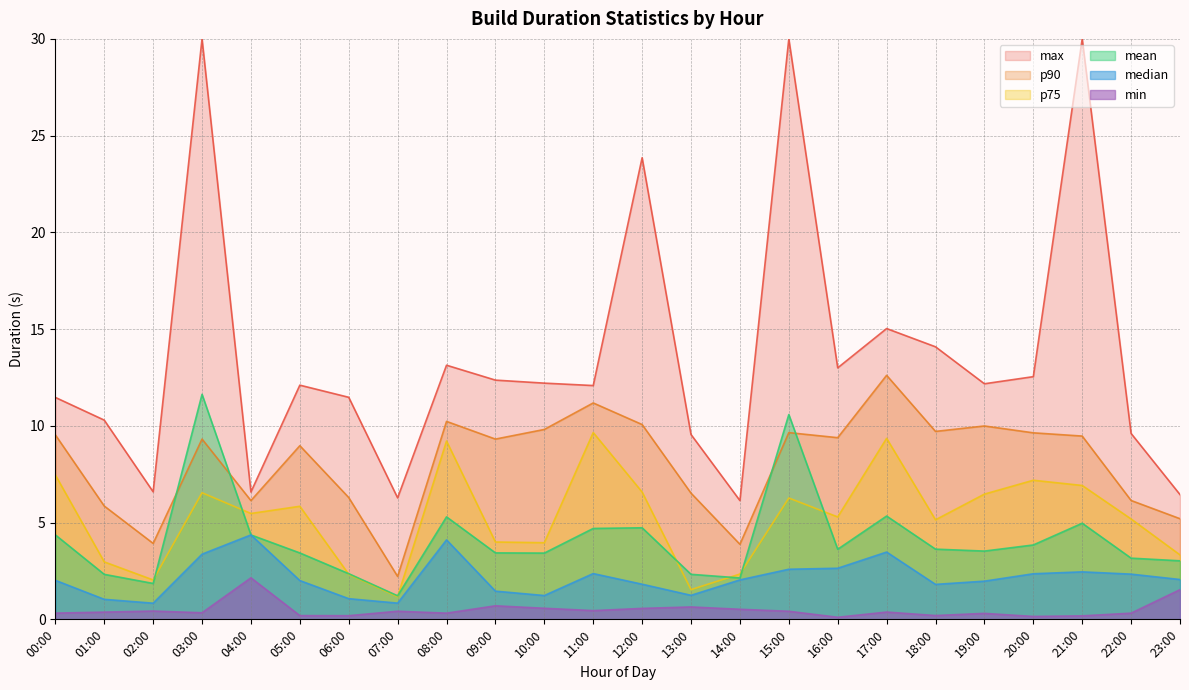

At which label does p75 first exceed 5?

00:00